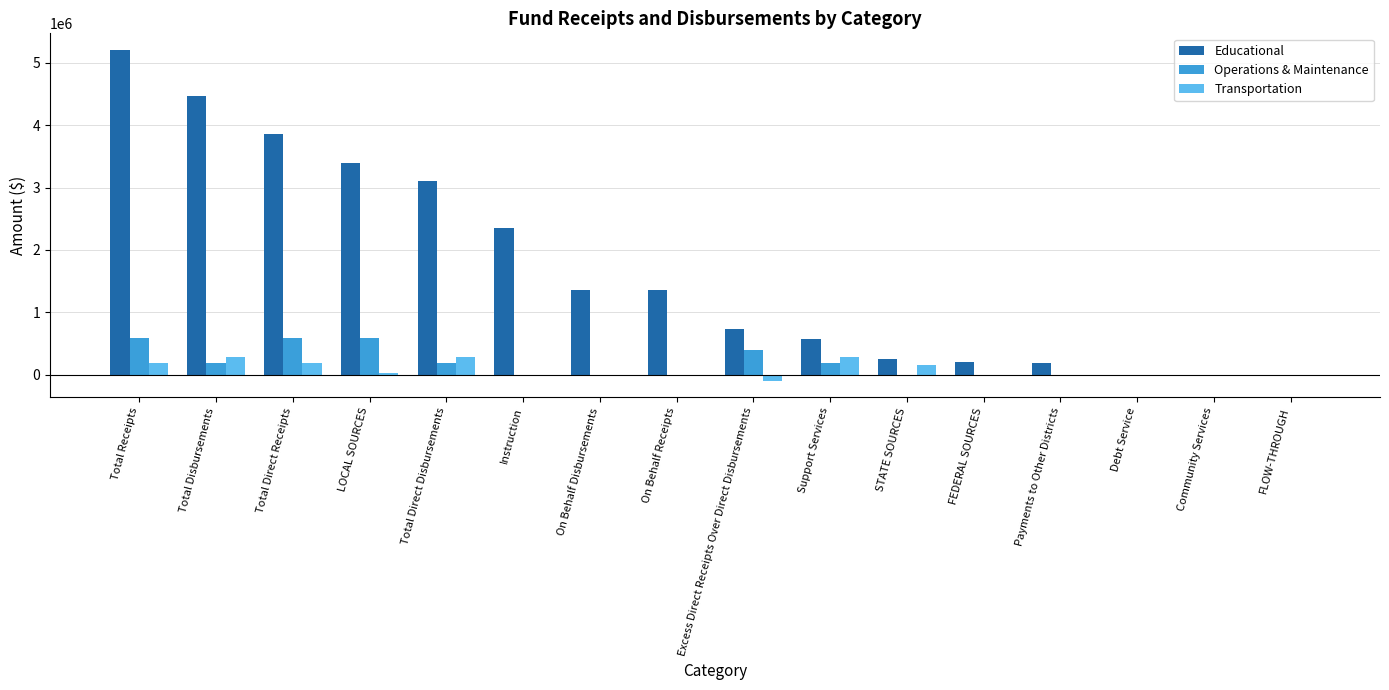

Which series has the largest total across all categories?

Educational